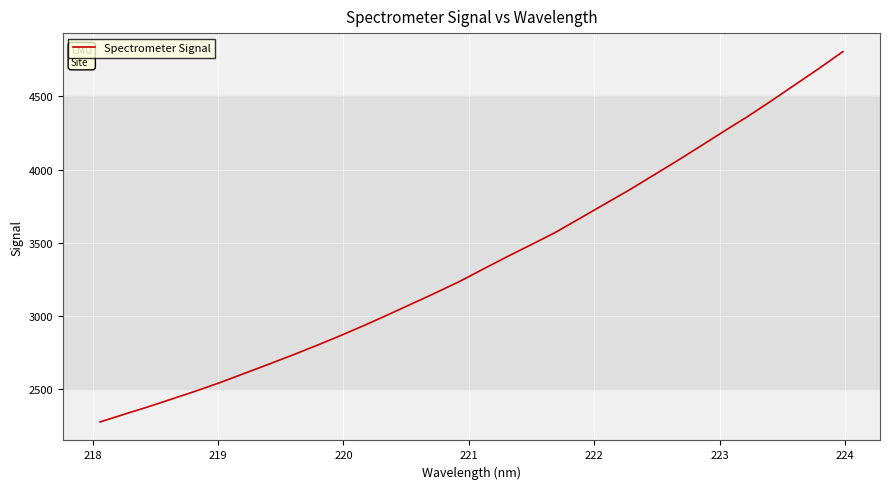

What is the greatest value displayed?

4805.0